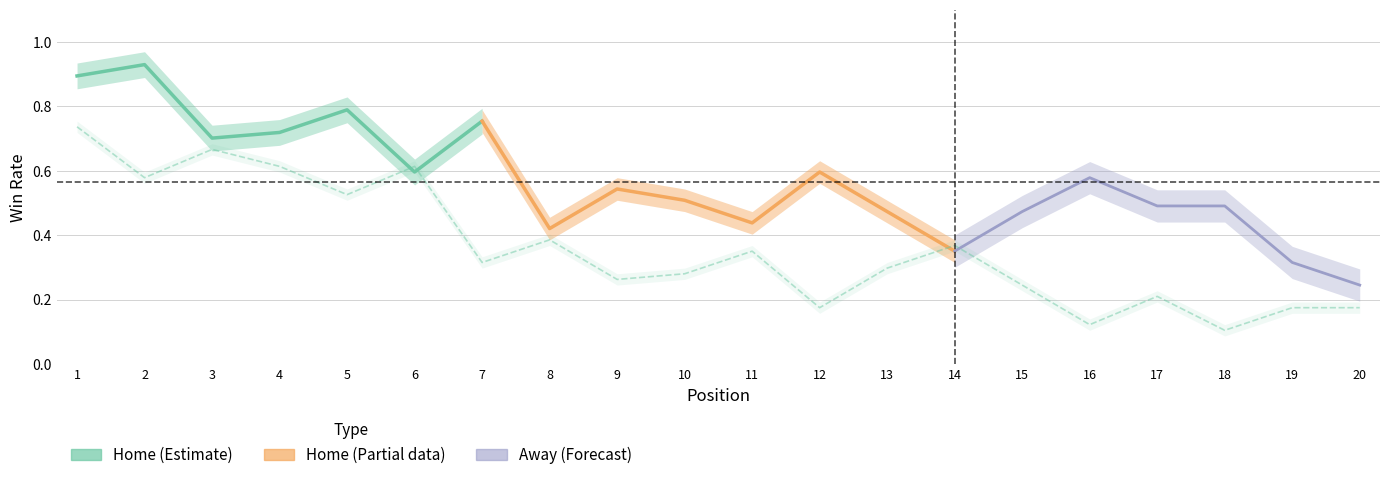

Where is the first local minimum?

2